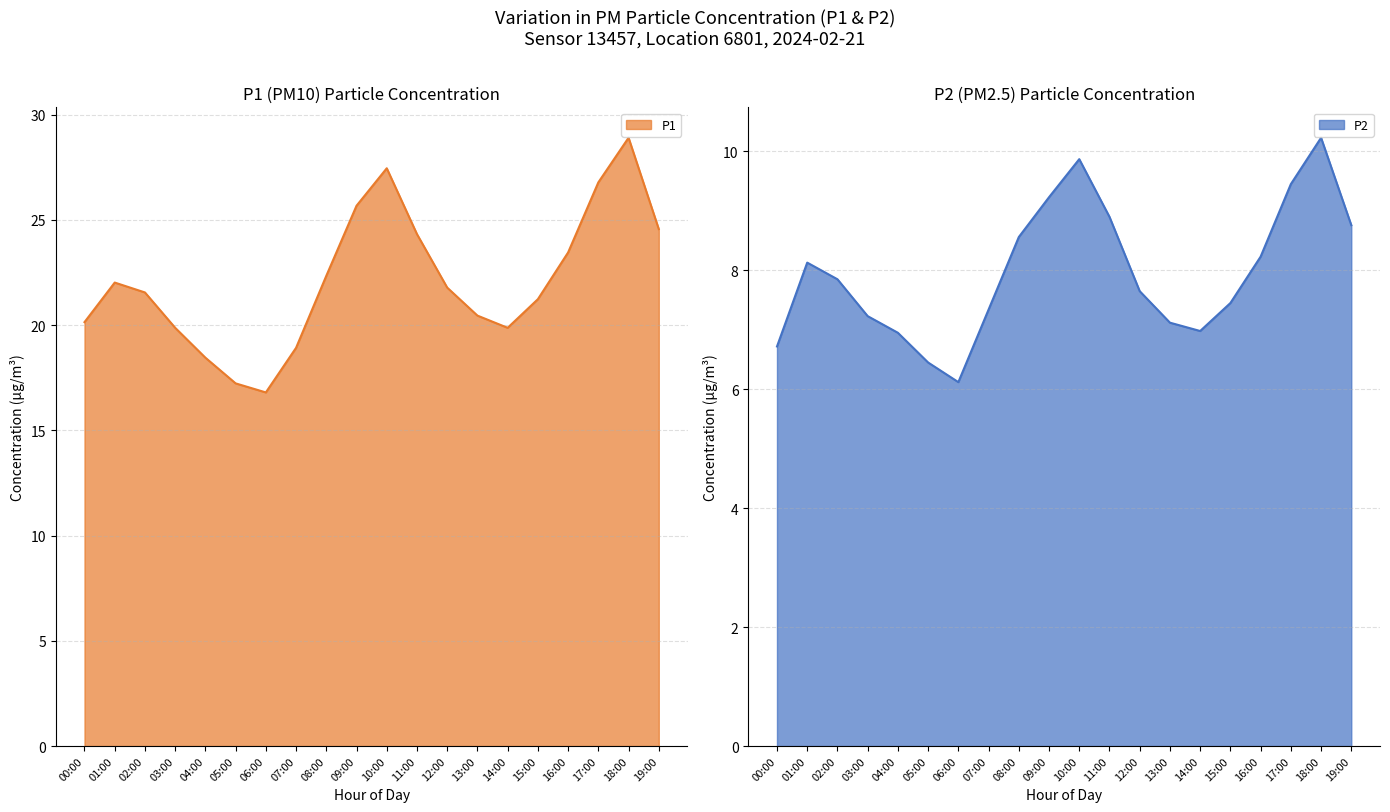

True or false: P1 and P2 intersect in this chart.

False